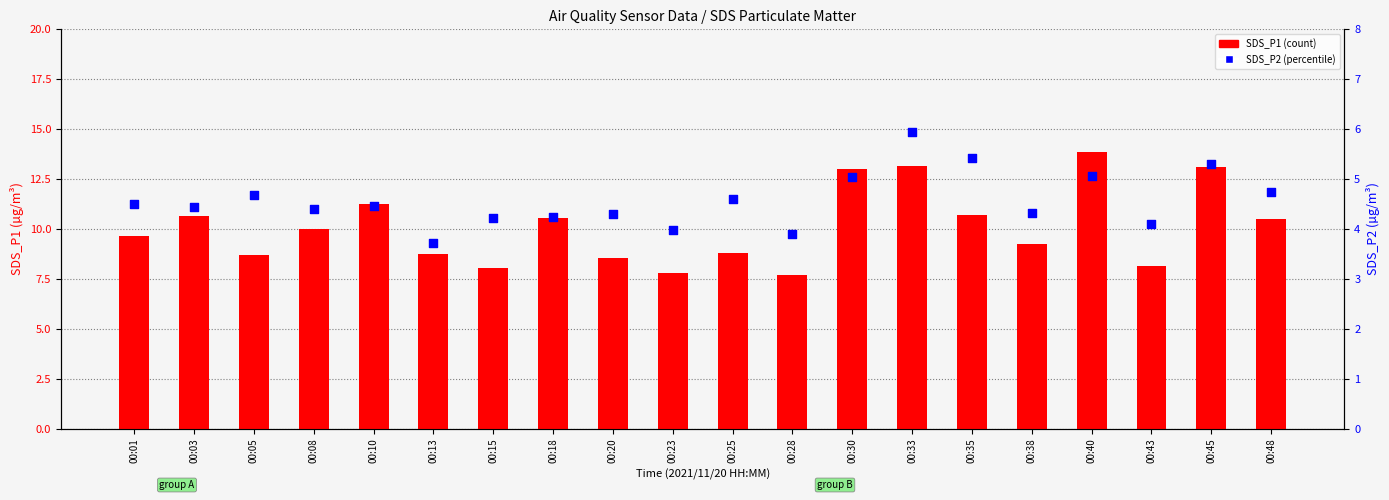

At which category is the sum across all series the highest?

00:33